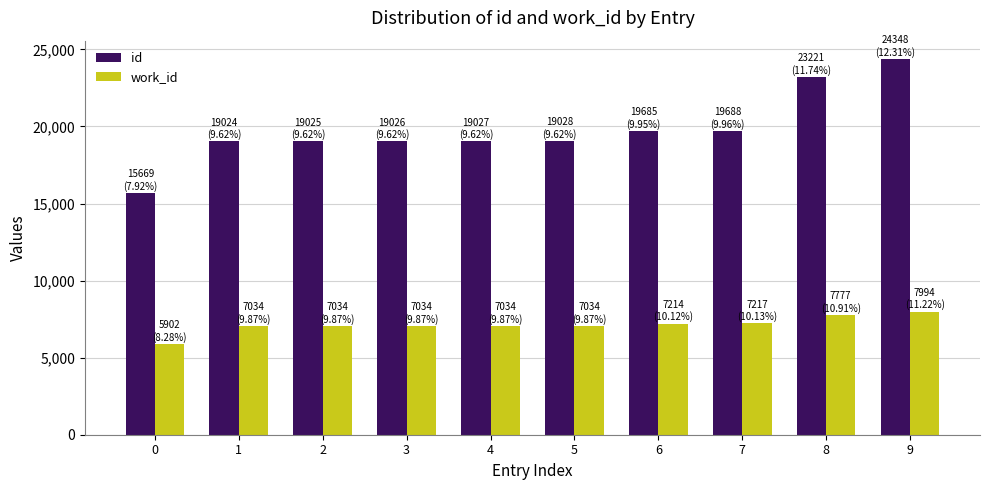

What value does the id series have at 3, to the nearest 100?

19000